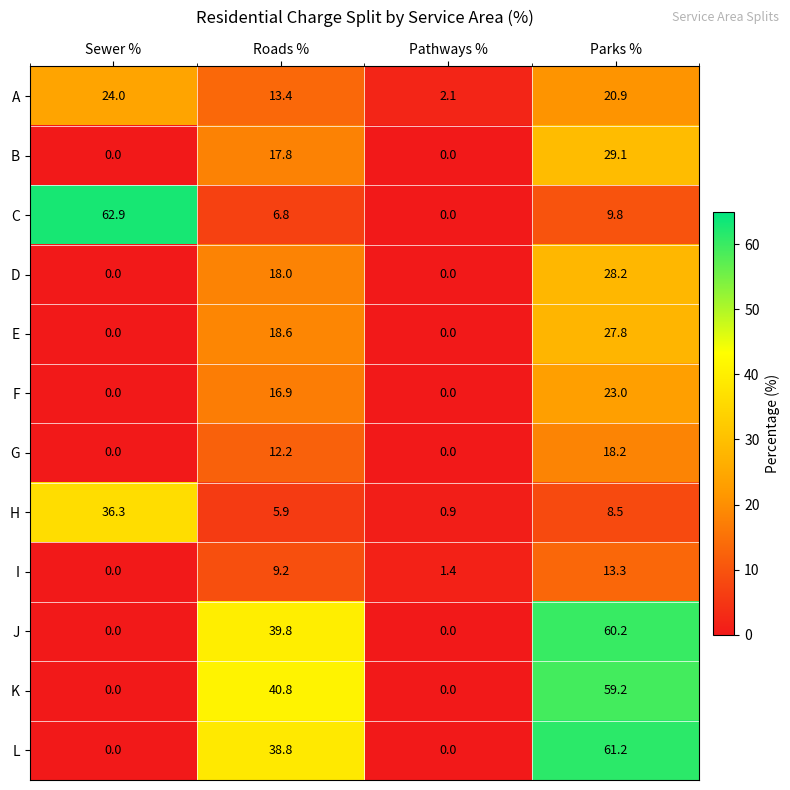

What is the highest value of the J series?

60.2